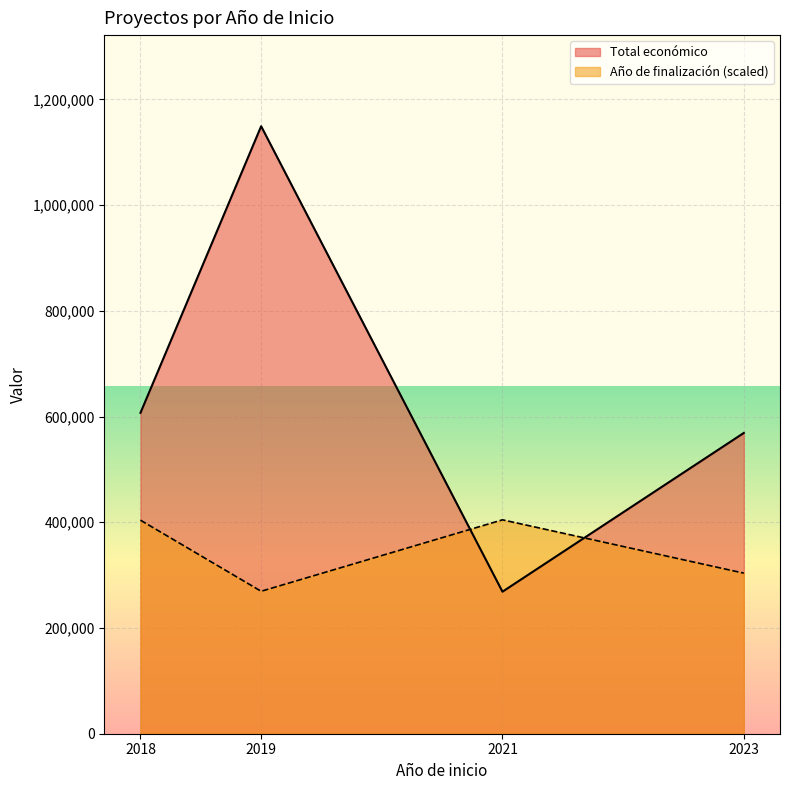

Count the number of data series in this chart.

2